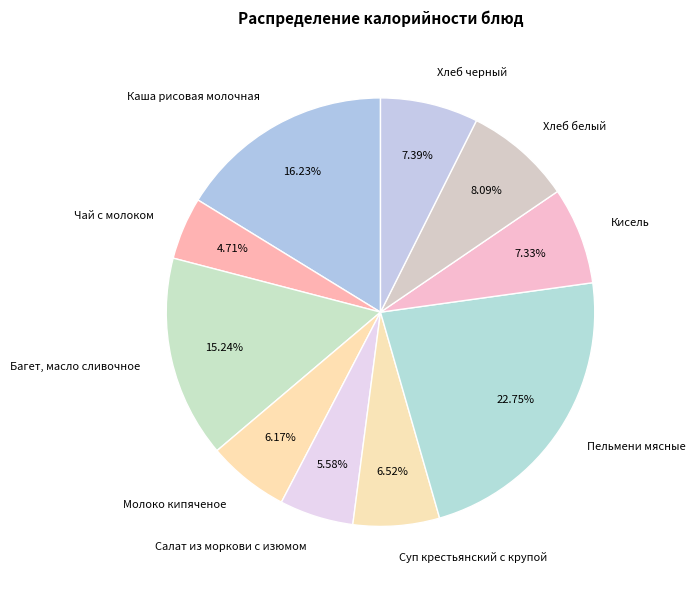

Which slice is the smallest?

Чай с молоком